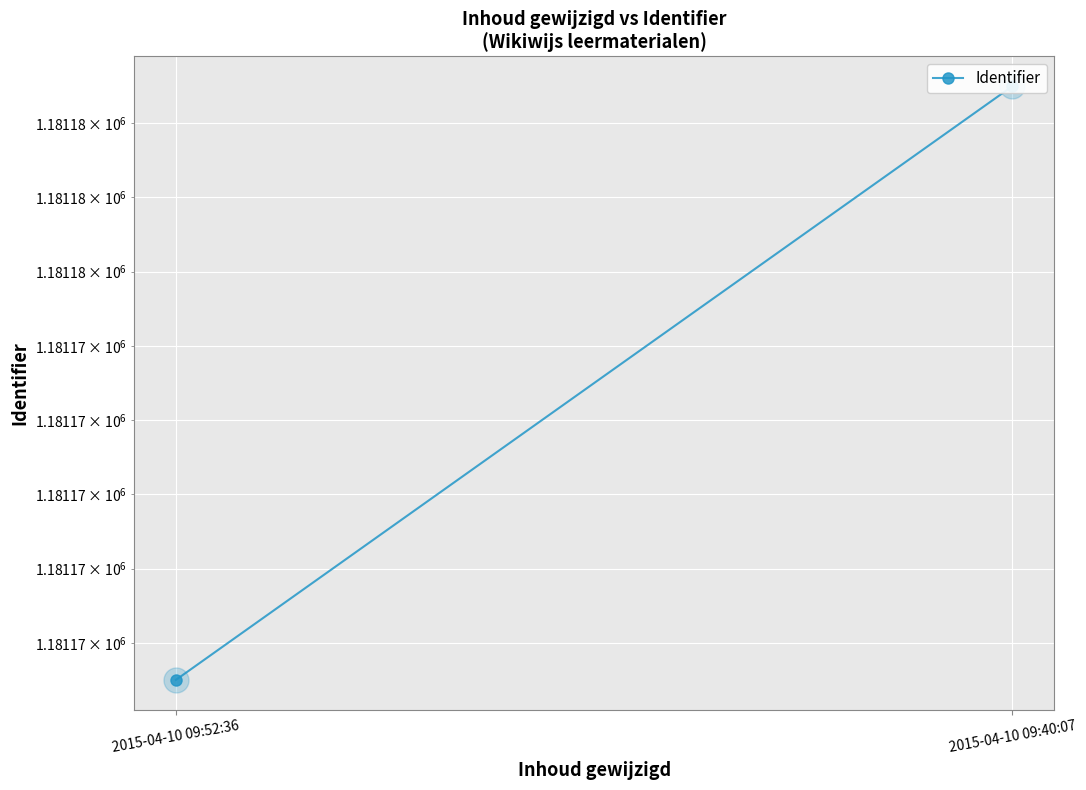

List the labels in order of value, smallest first.

2015-04-10 09:52:36, 2015-04-10 09:40:07